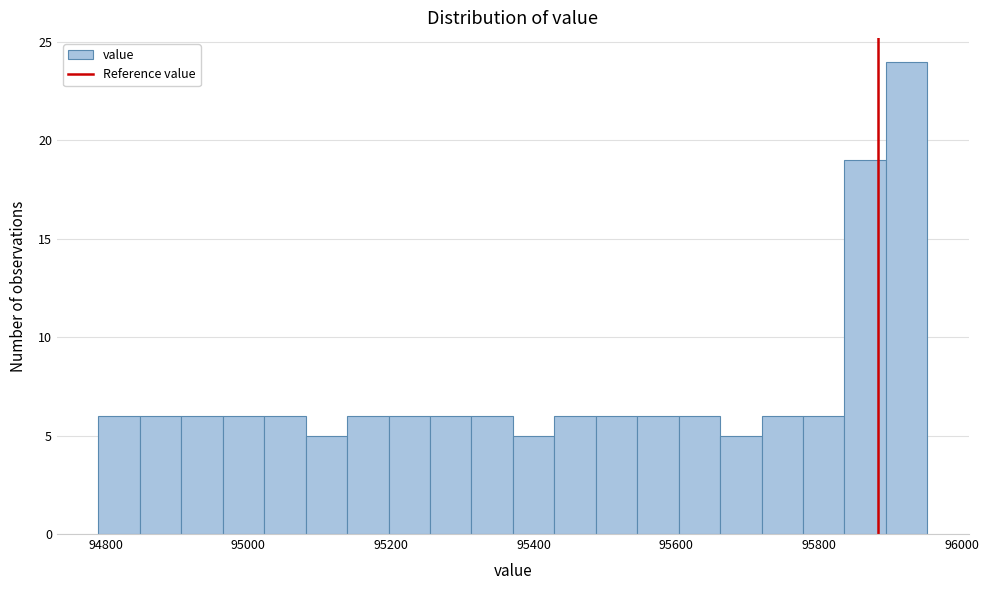

Read against the x-axis, roughly where is the centre of the tallest bar?

95920